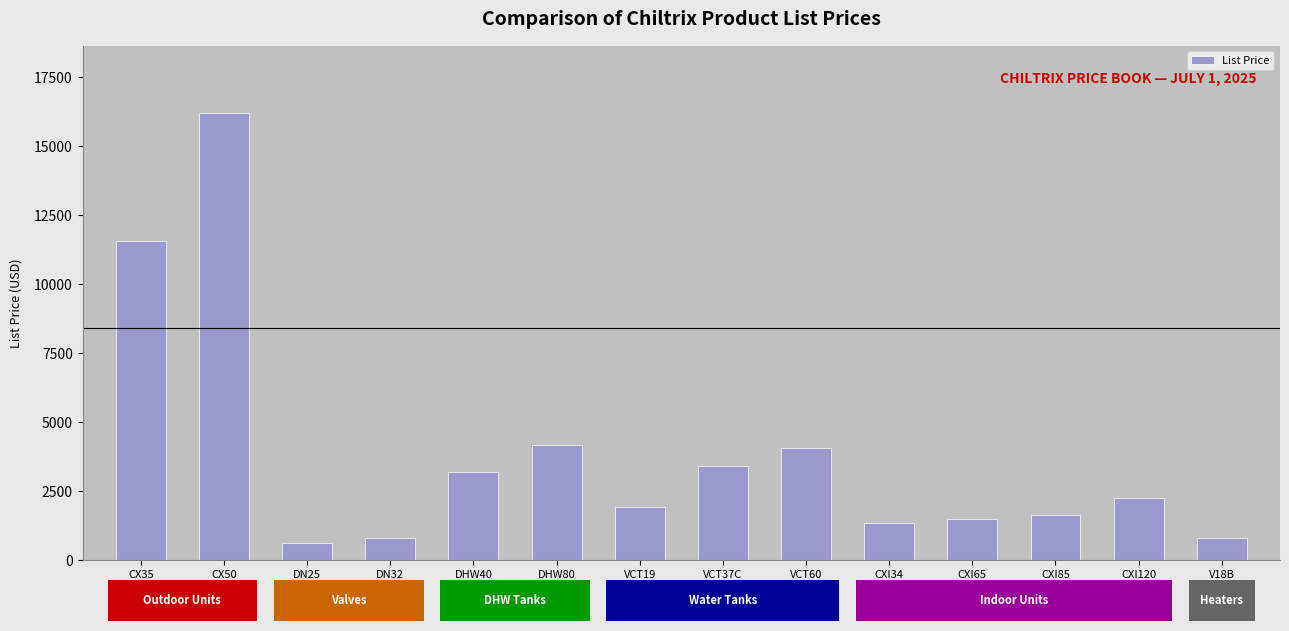

What is the change in value from DN25 to VCT60?

+3446